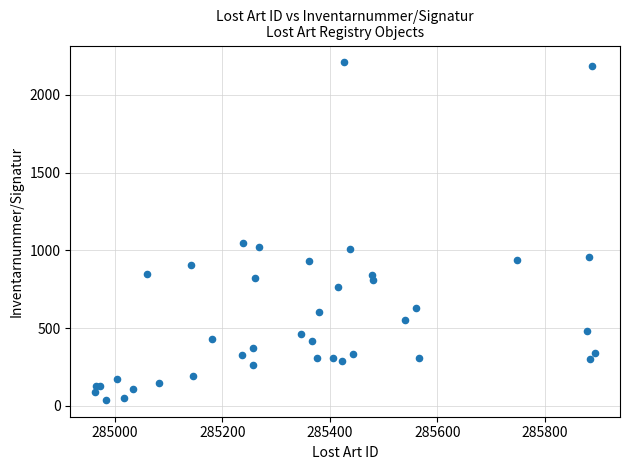

What Y value in the scatter plot is closest to 1123?

1045